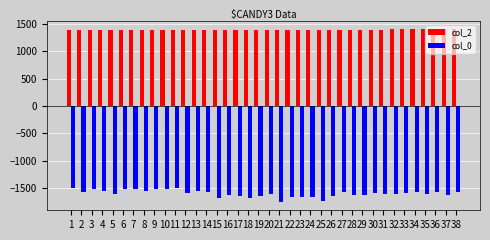

What is the difference between the highest and lowest values at 28?

3038.5